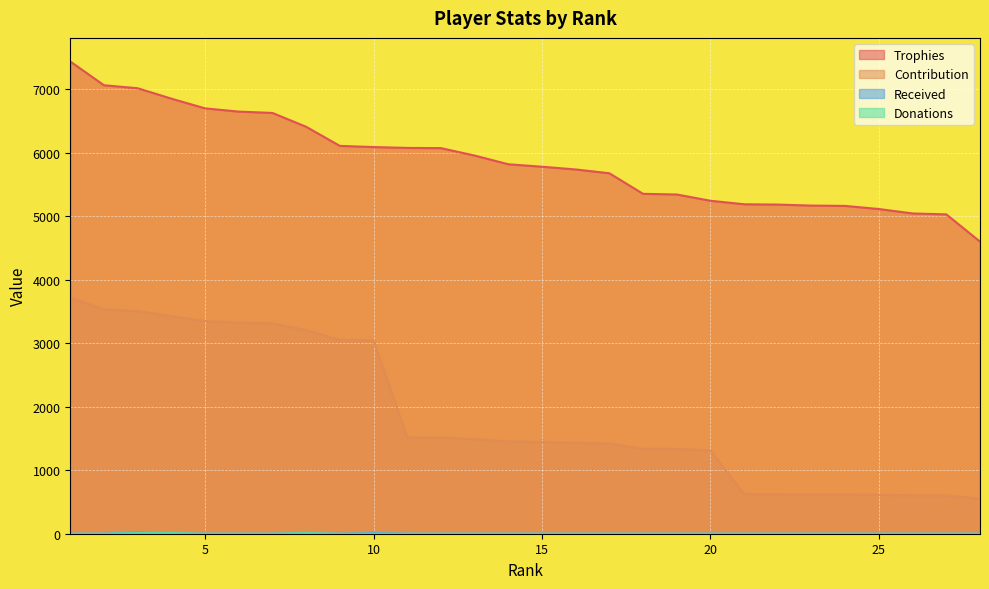

Reading left to right, what are all the values shown in this chart?

Trophies: 7436	7062	7015	6851	6698	6647	6626	6408	6107	6089	6075	6072	5955	5818	5779	5736	5676	5352	5342	5243	5188	5183	5167	5162	5113	5043	5029	4600
Contribution: 3718	3531	3507	3425	3349	3323	3313	3204	3053	3044	1518	1518	1488	1454	1444	1434	1419	1338	1335	1310	622	621	620	619	613	605	603	552
Received: 0	0	20	0	0	0	0	0	0	10	0	0	0	0	0	0	0	0	0	0	0	0	0	0	0	0	0	0
Donations: 0	0	10	10	0	0	0	10	0	0	0	0	0	0	0	0	0	0	0	0	0	0	0	0	0	0	0	0